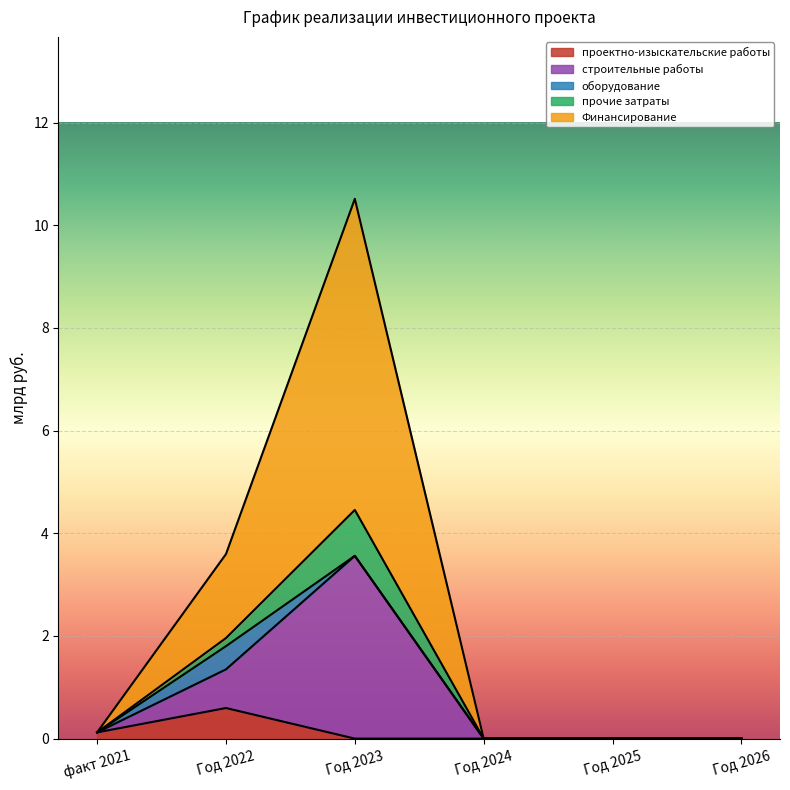

What is the maximum value shown in the chart?

10.5